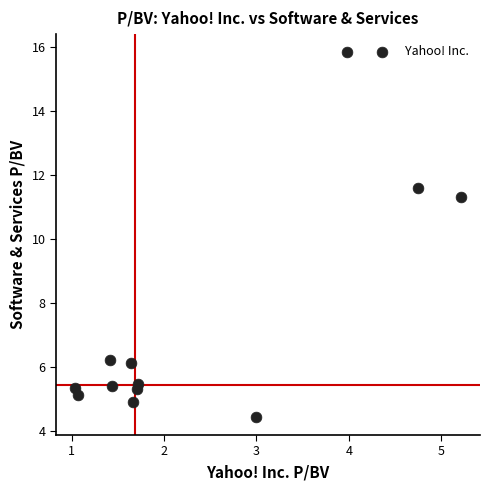

What Y value in the scatter plot is closest to 10?

11.3